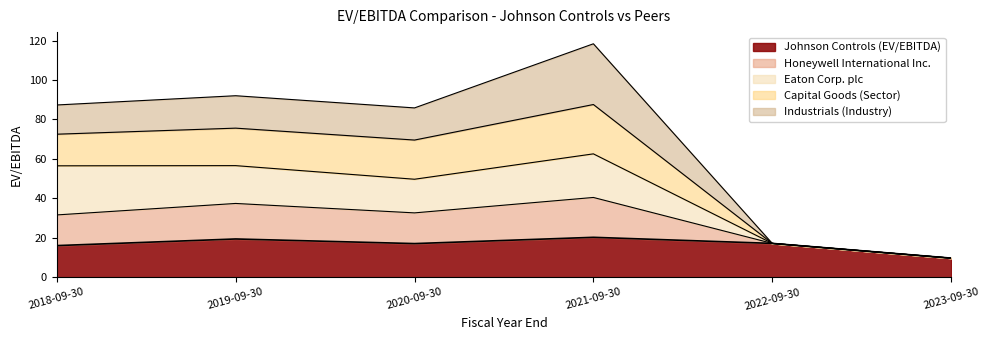

Which category has the lowest value in the Capital Goods (Sector) series?

2023-09-30